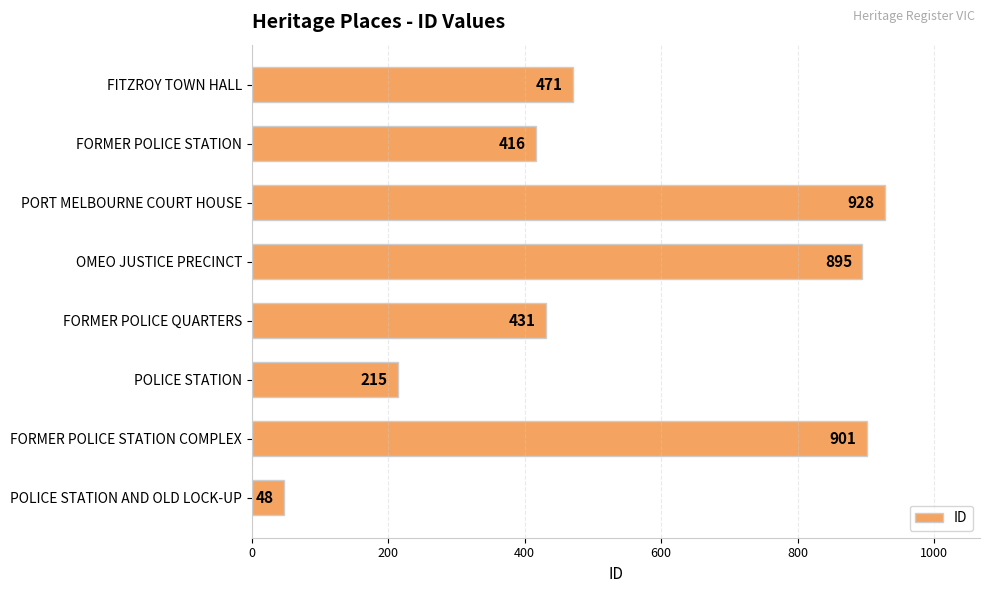

What is the label of the 2nd bar from the top?

FORMER POLICE STATION